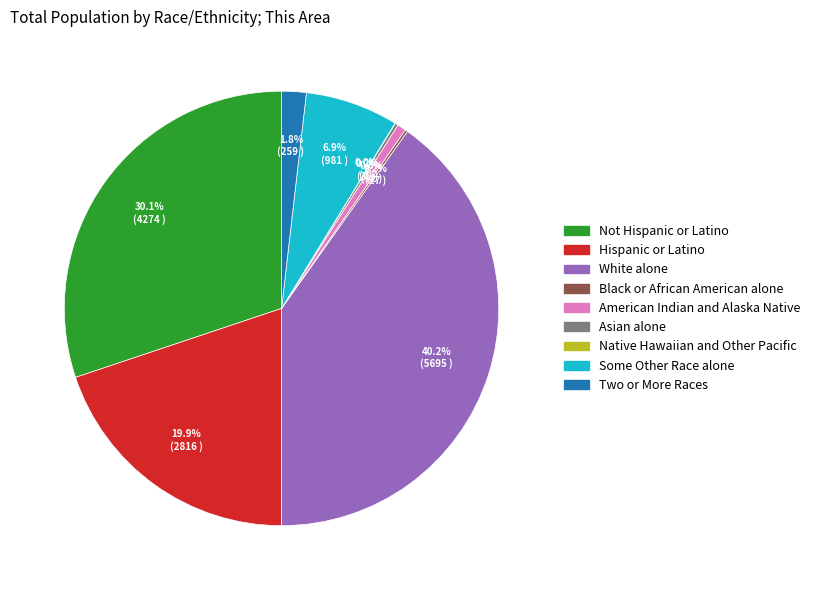

Does American Indian and Alaska Native represent more than half of the total?

No